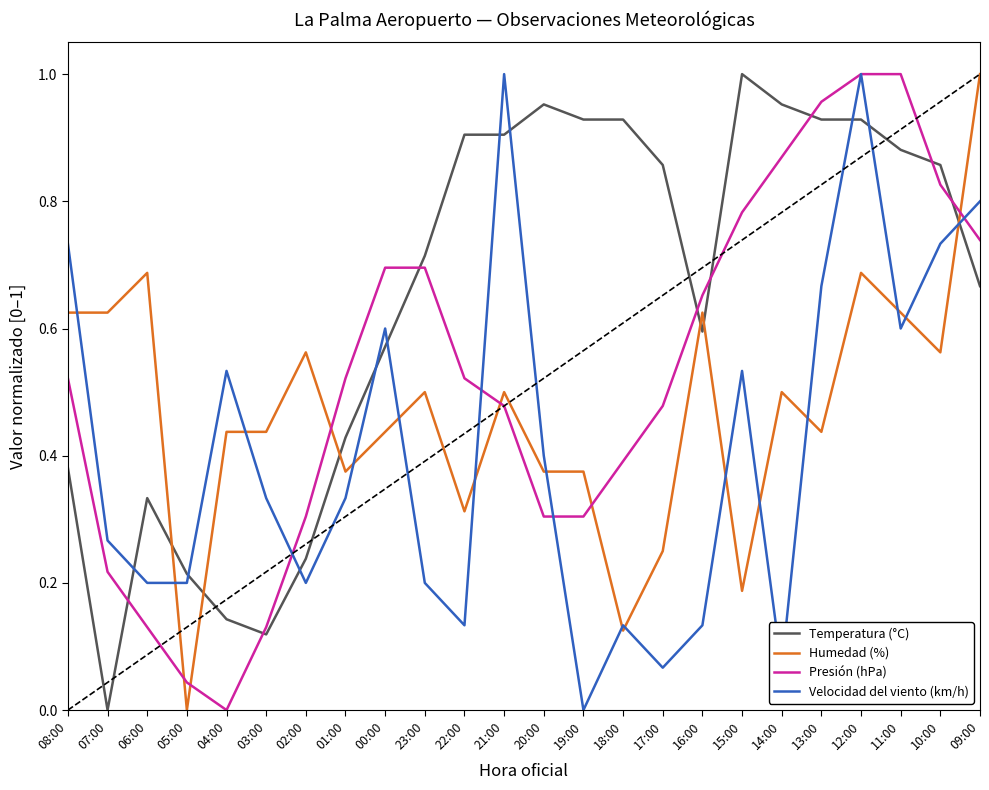

Which series changed the most between 20:00 and 18:00?

Velocidad del viento (km/h)